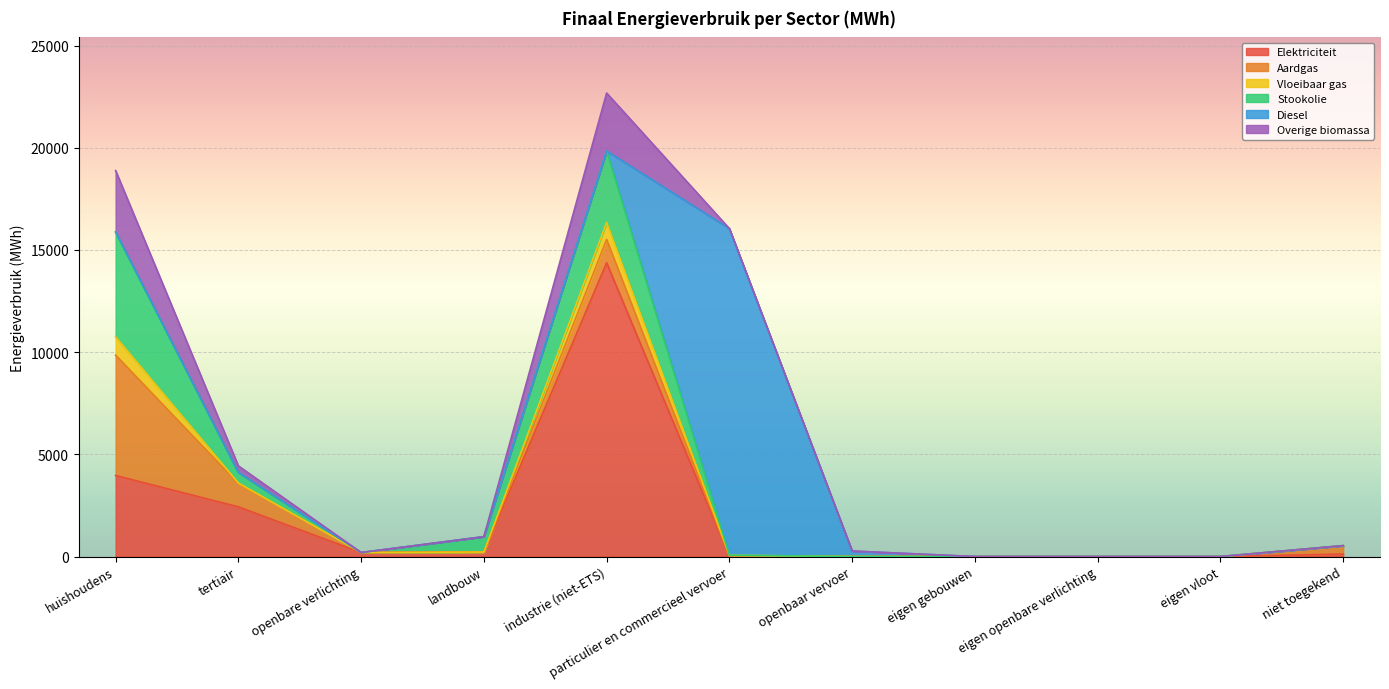

True or false: Stookolie and Overige biomassa cross at least once.

False